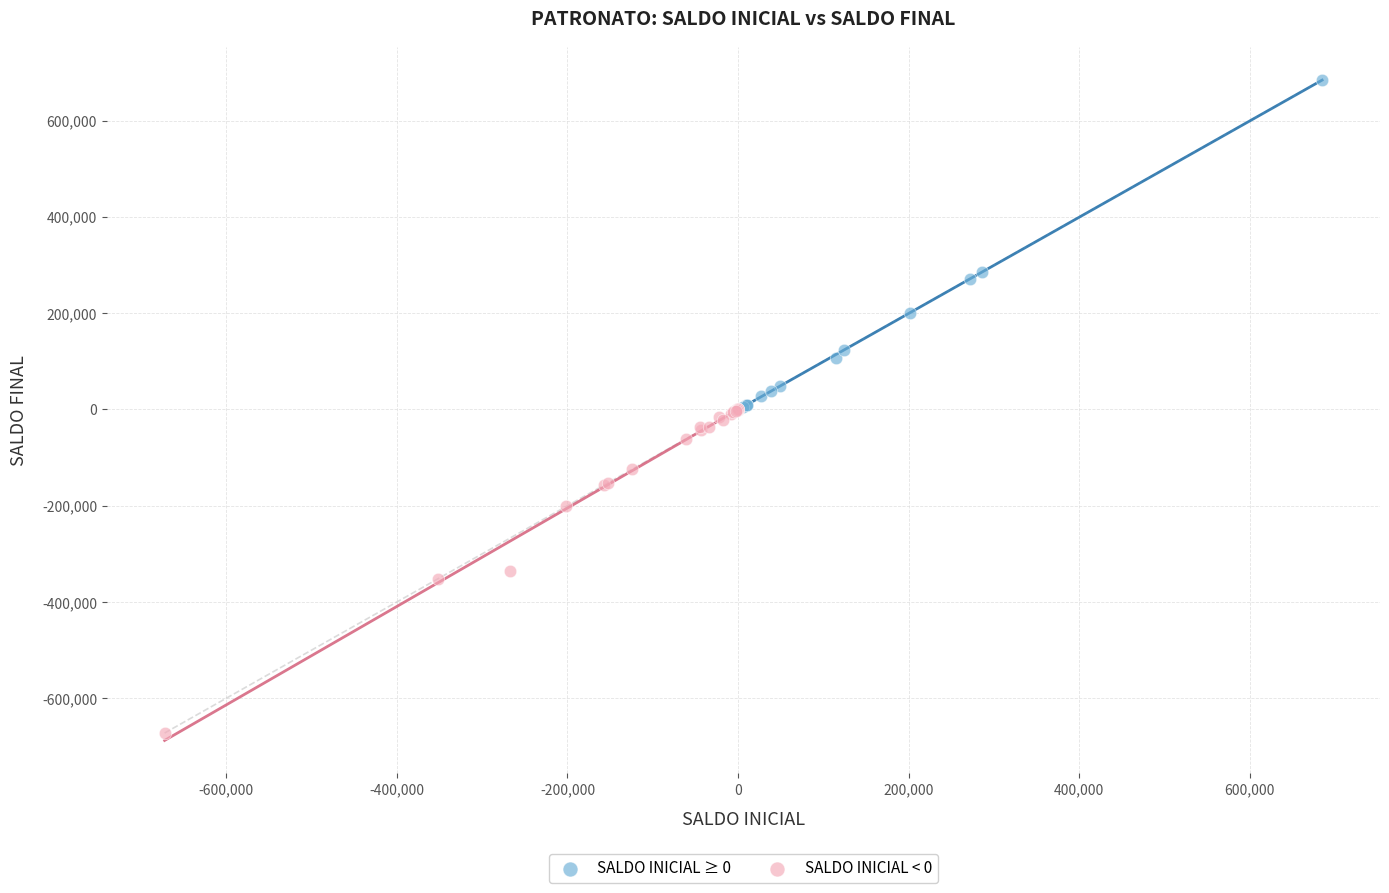

Which series contains the lowest Y value?

SALDO INICIAL < 0